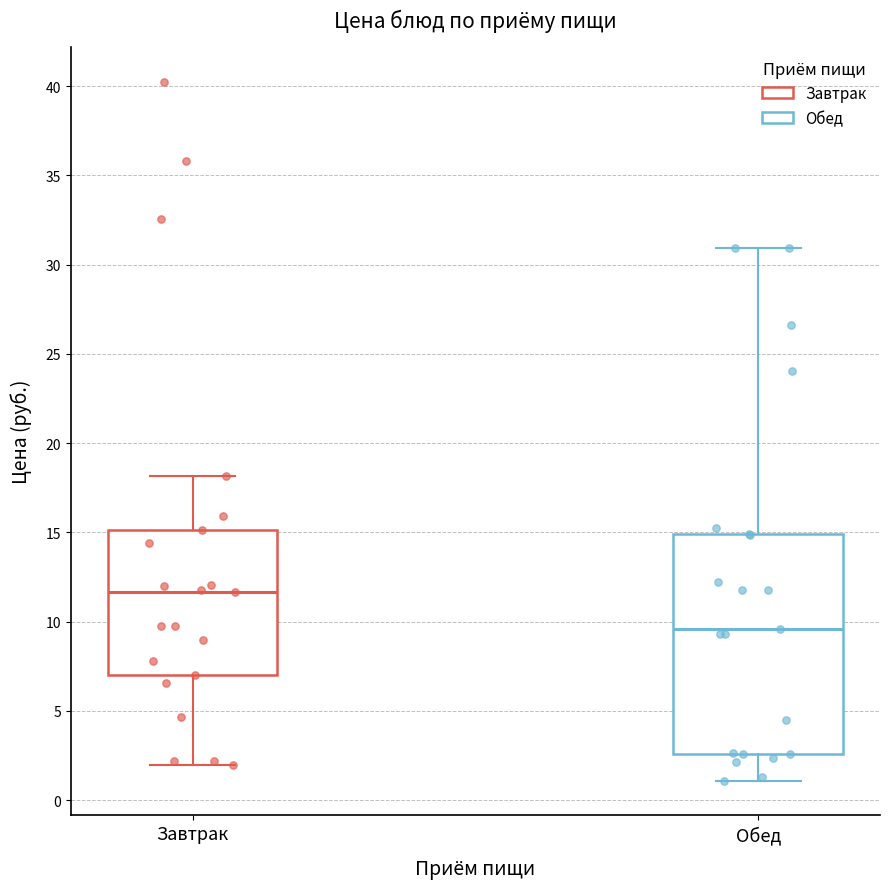

Where is the lower edge of the box for Обед on the y-axis? The values are not printed on the chart, so give them approximately, as read against the axis.

2.5